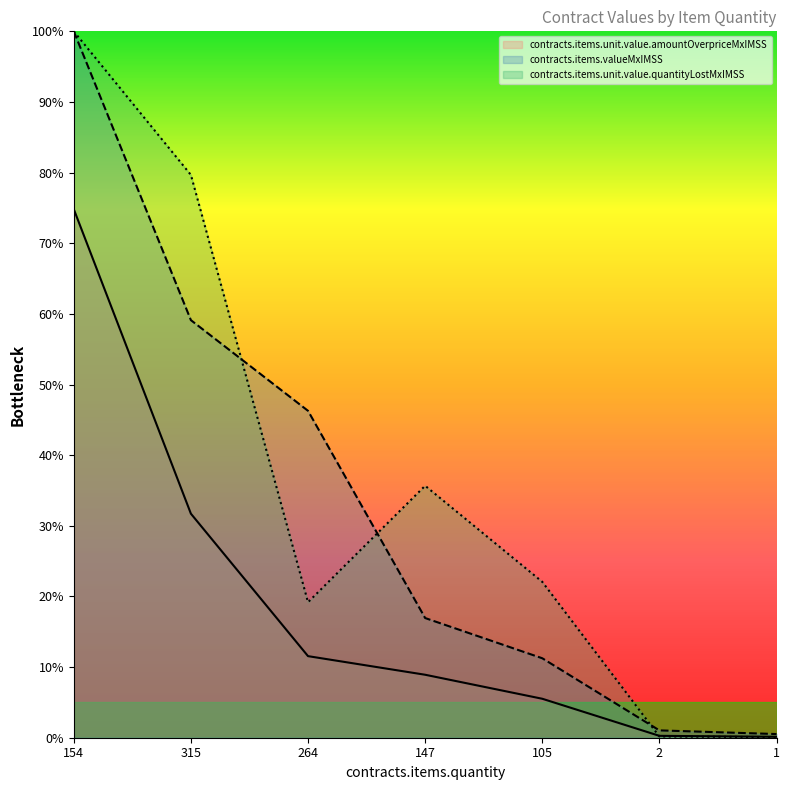

List the series in order of their peak value, lowest first.

contracts.items.unit.value.amountOverpriceMxIMSS, contracts.items.valueMxIMSS, contracts.items.unit.value.quantityLostMxIMSS